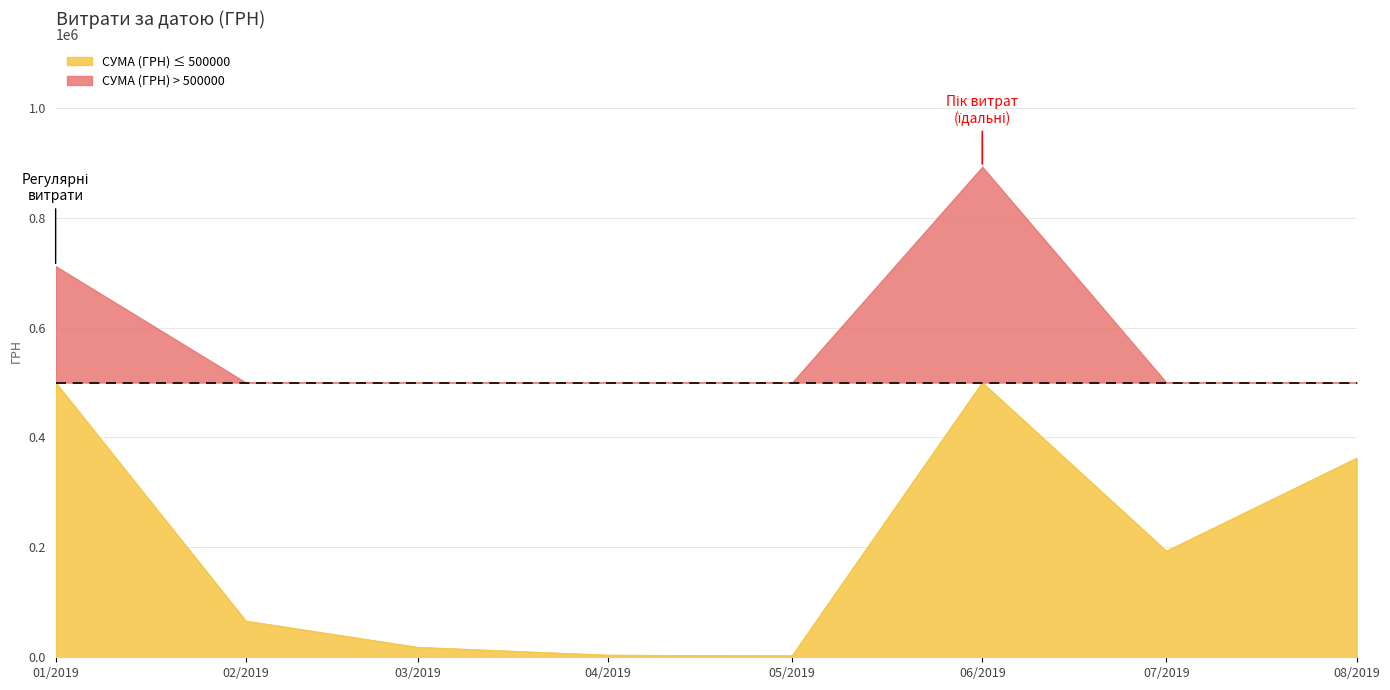

What is the difference between the values at 22.02.2019 and 02.01.2019?

701212.1